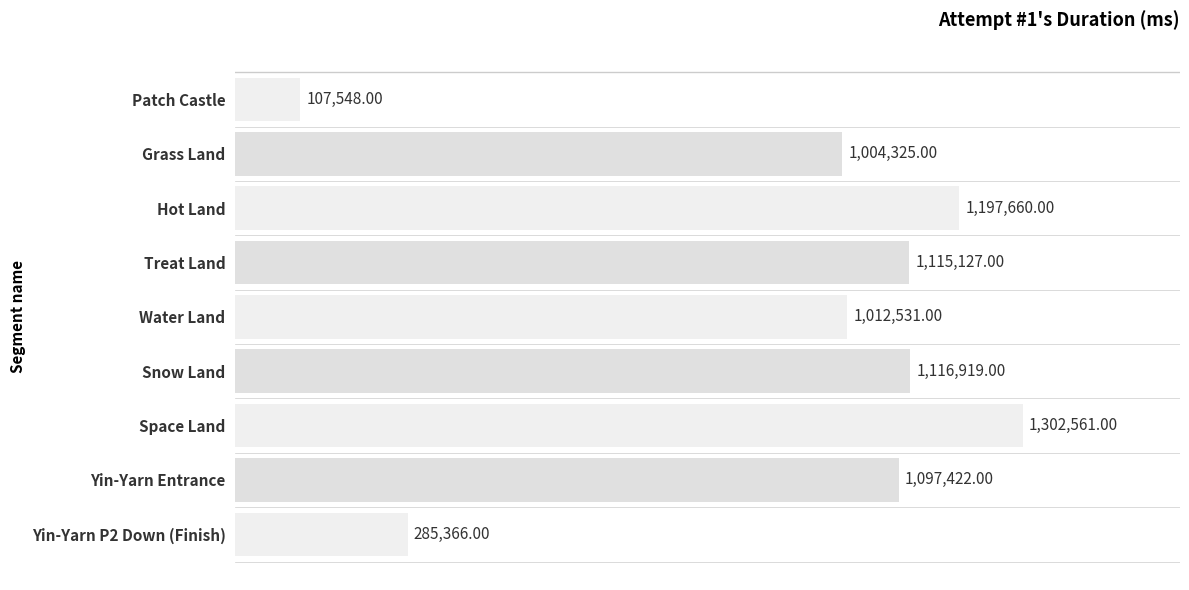

What is the label of the 8th bar from the top?

Yin-Yarn Entrance